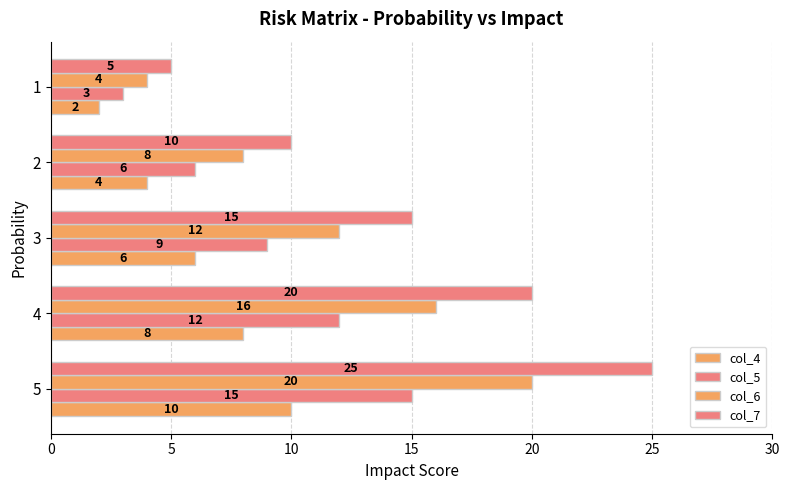

How many data points in col_5 are less than 9?

2